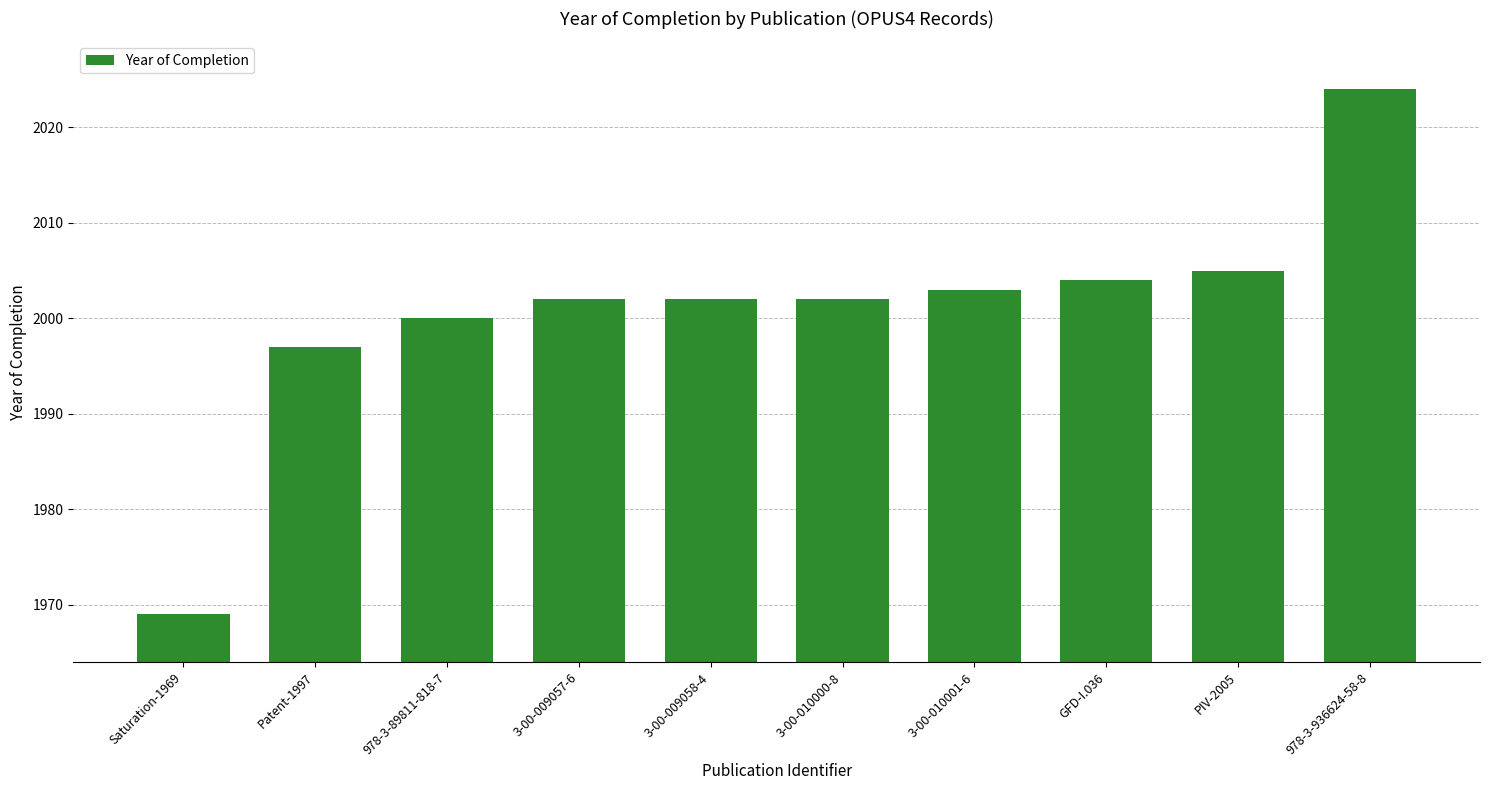

Between 3-00-010001-6 and GFD-I.036, which is larger?

GFD-I.036